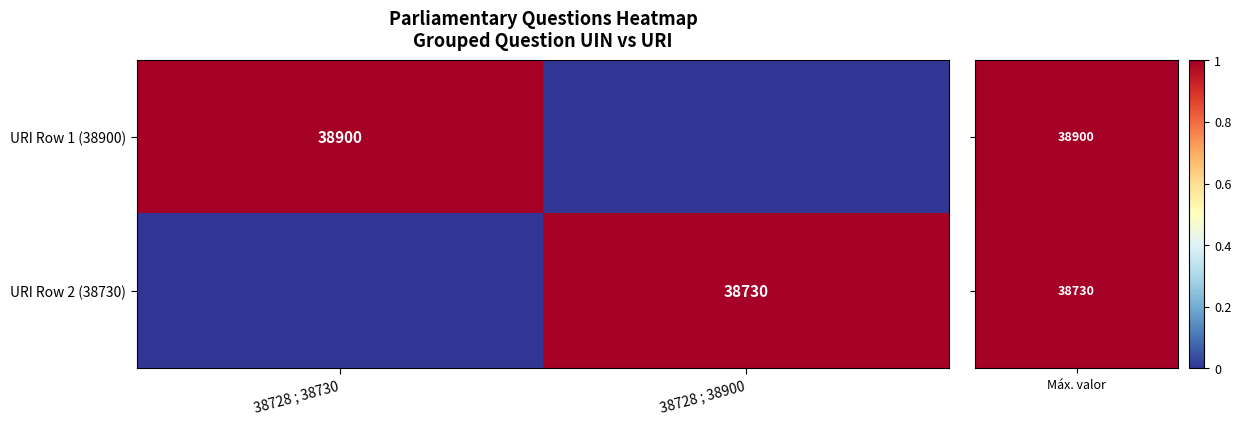

Is it true that URI Row 2 (38730) equals 38730 at 38728 ; 38900?

True